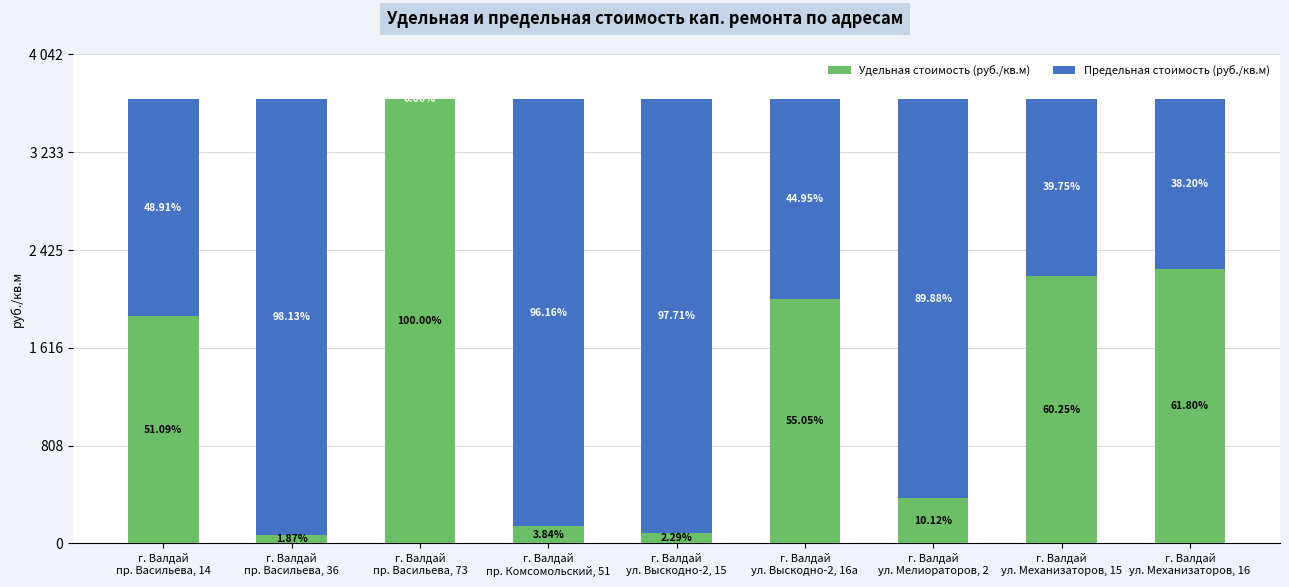

Are the bars horizontal?

No